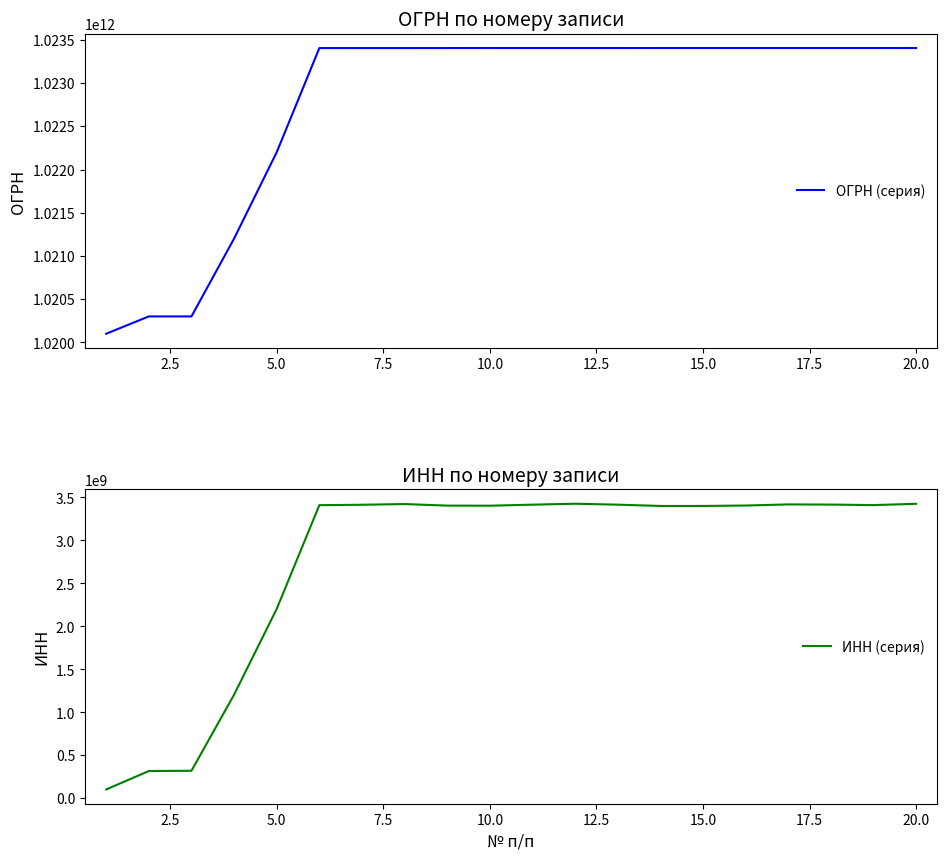

Rank the series by their average value, from lowest to highest.

ИНН (серия), ОГРН (серия)